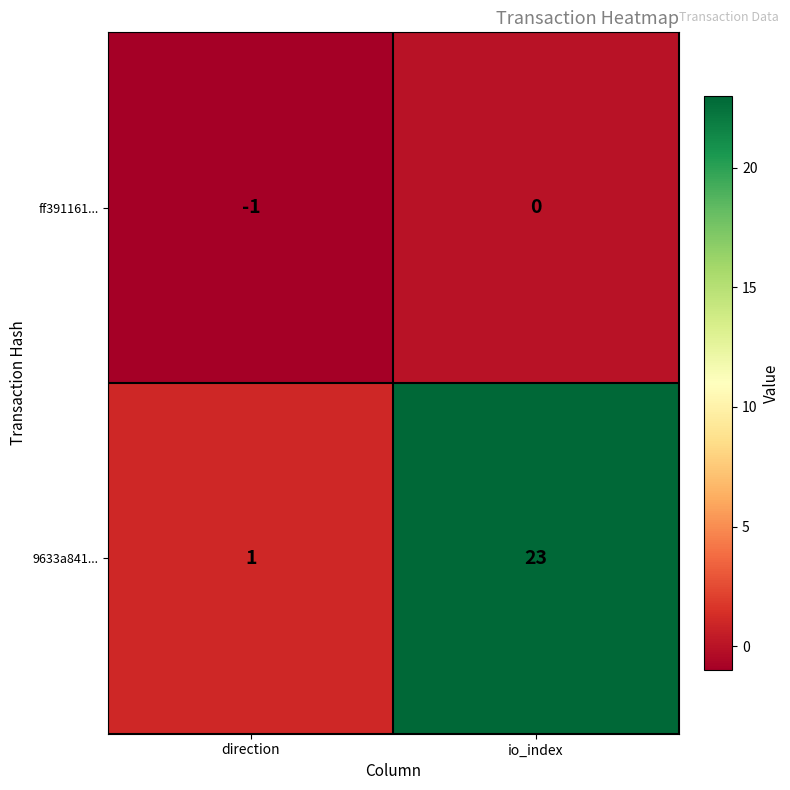

Rank the series at io_index from highest to lowest value.

9633a841..., ff391161...